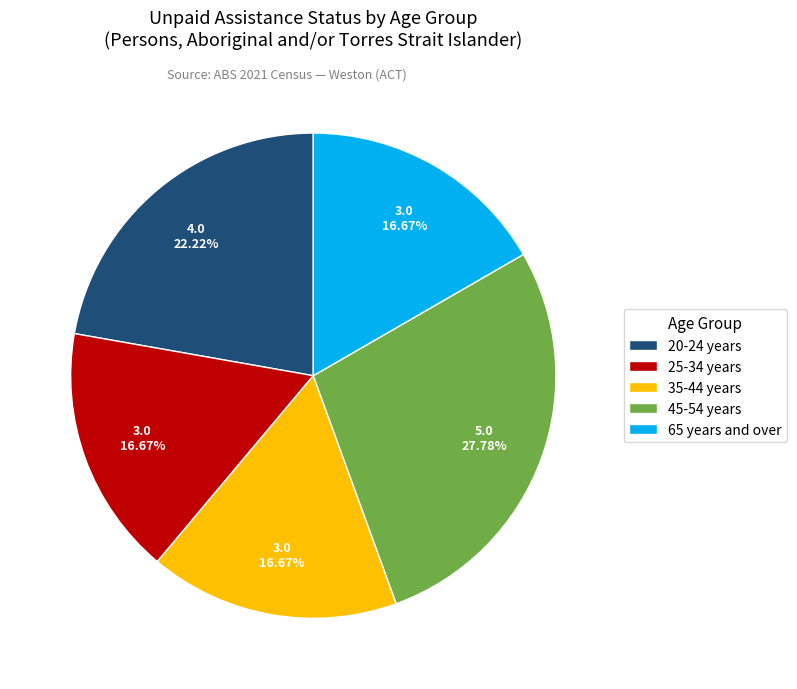

What portion of the pie excludes 35-44 years?

83.3%